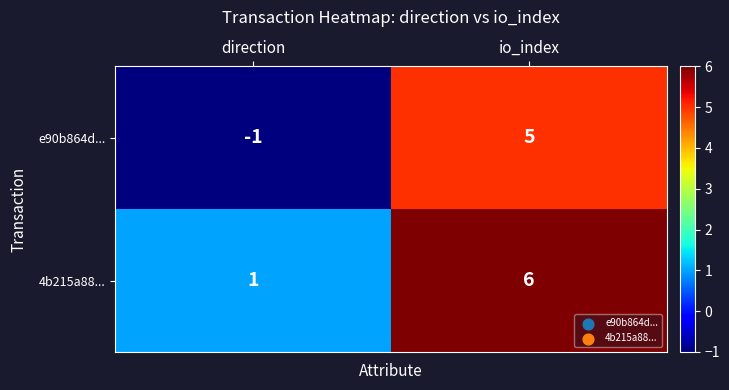

What is the difference between the maximum and minimum values in the 4b215a88... series?

5